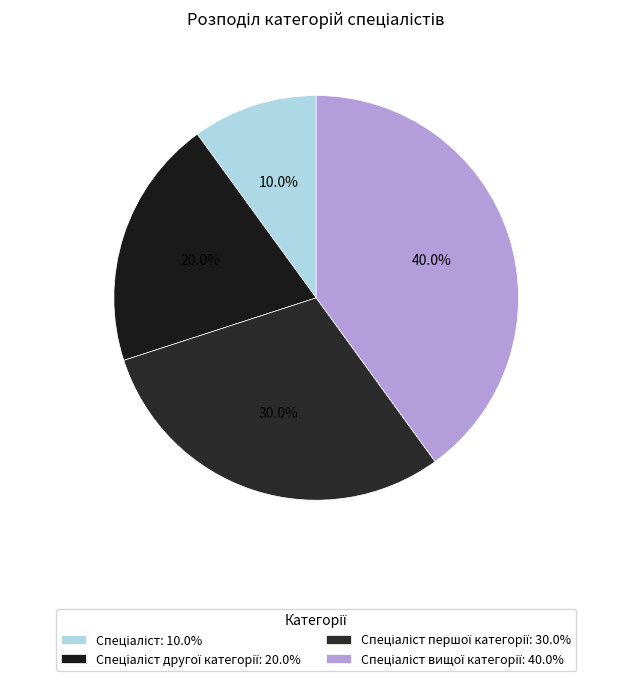

What is the largest slice in the pie chart?

Спеціаліст вищої категорії